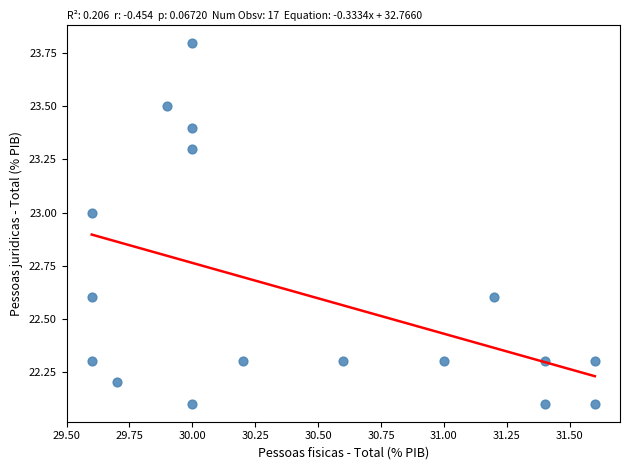

What is the range of X values (max minus min)?

2.0